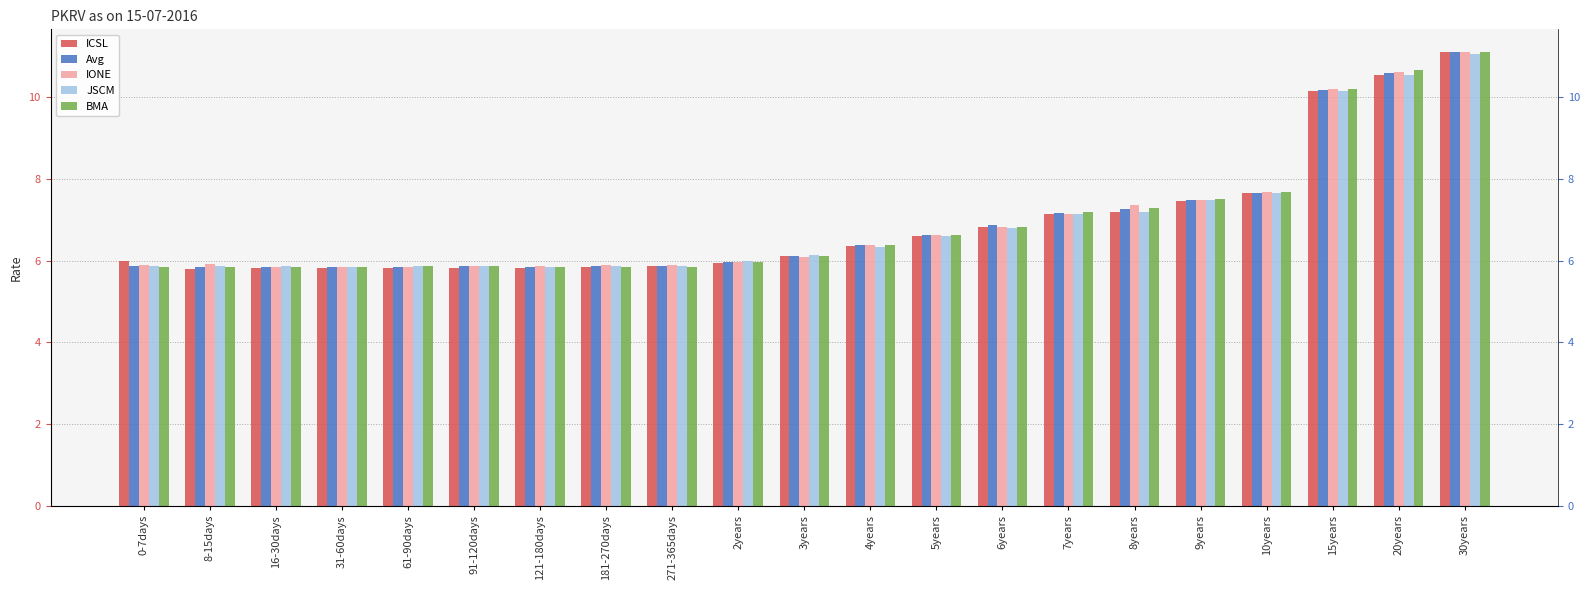

Which category has the highest value in the JSCM series?

30years